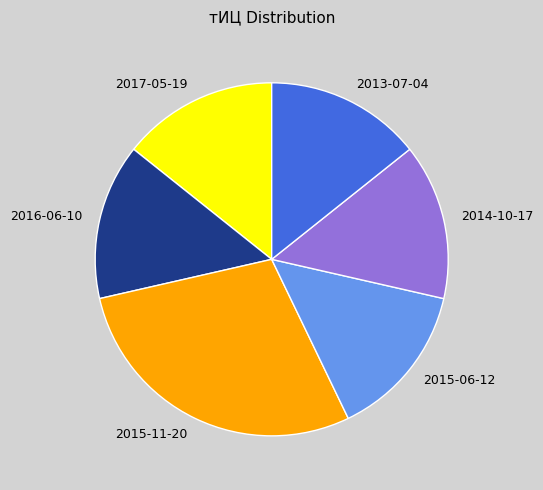

Is it true that 2015-11-20 is 29% of the pie?

True